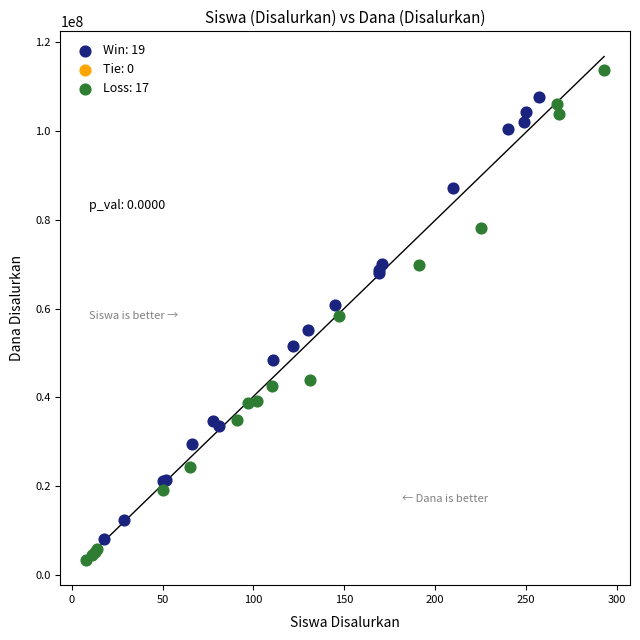

Which series reaches the maximum Y coordinate?

Loss: 17